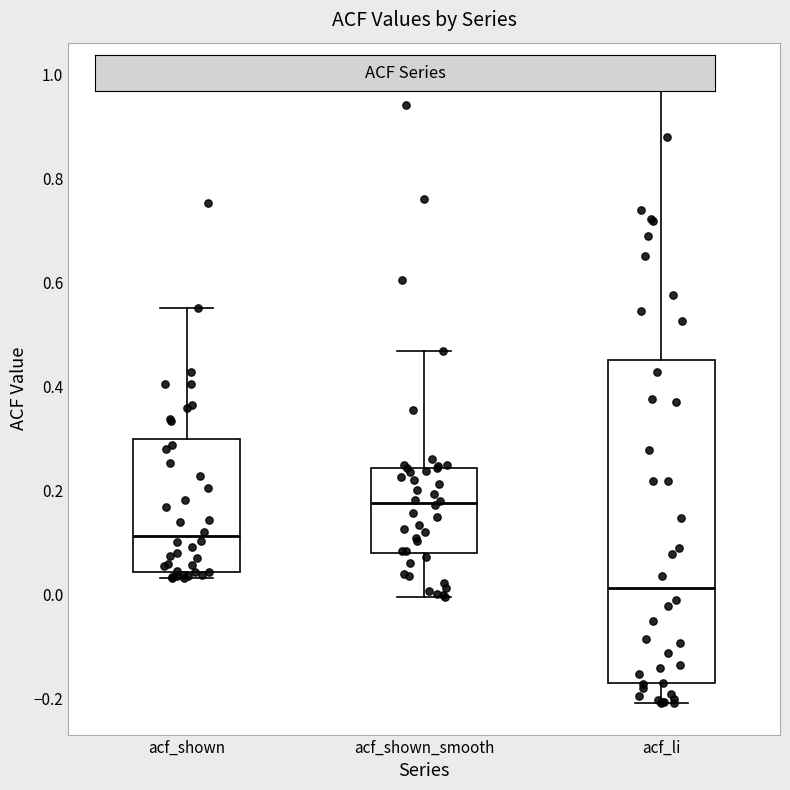

Reading left to right, transcribe this box plot: for each box, give where its median line is, the range the box spans, and where its two whiskers end, as read against the y-axis. The values are not printed on the chart, so give them approximately, as read against the axis.

acf_shown: median 0.12, box 0.04 to 0.30, whiskers 0.04 (just below the box's lower edge) to 0.56
acf_shown_smooth: median 0.18, box 0.08 to 0.24, whiskers 0.00 to 0.46
acf_li: median 0.02, box -0.18 to 0.46, whiskers -0.20 to 1.00